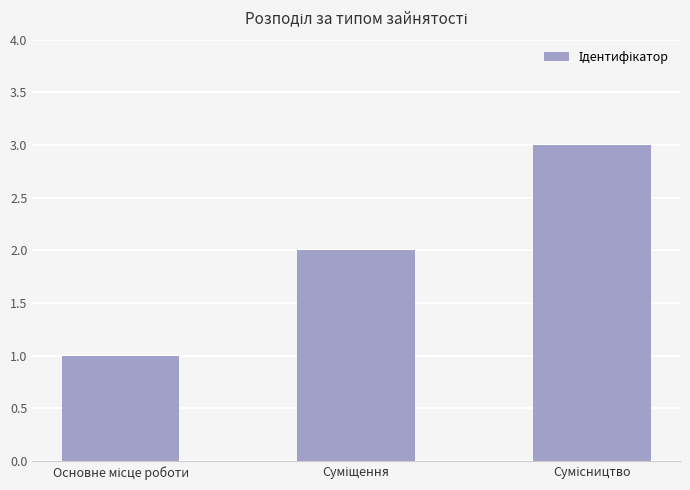

What is the sum of all values?

6